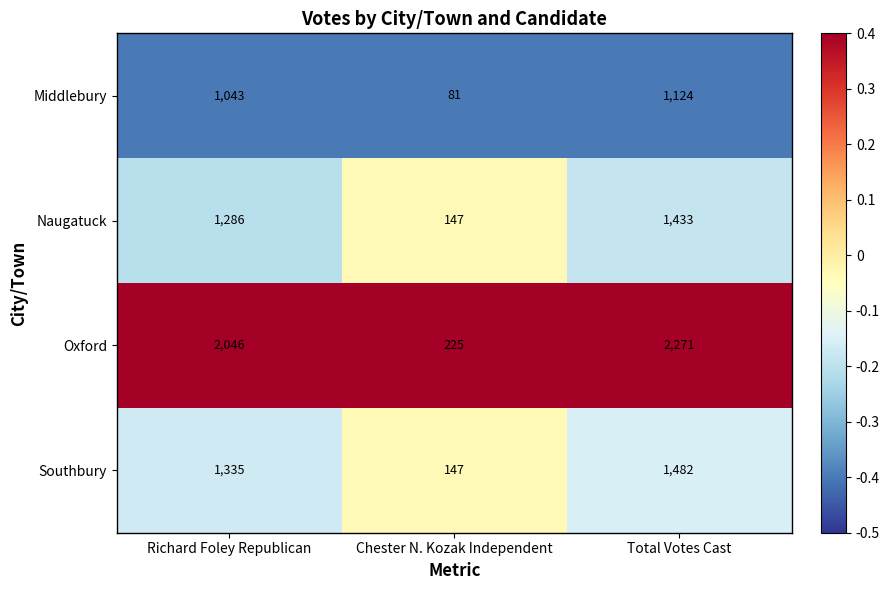

Rank the series by their maximum value, from highest to lowest.

Oxford, Southbury, Naugatuck, Middlebury